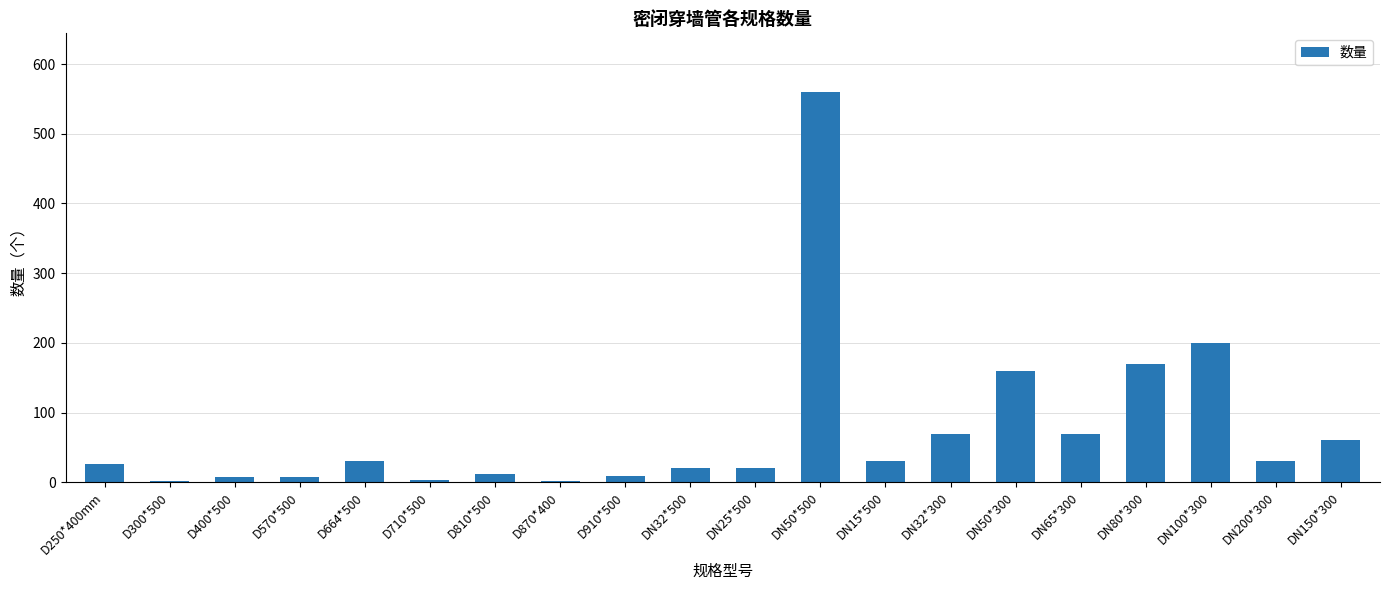

What is the maximum value shown in the chart?

560